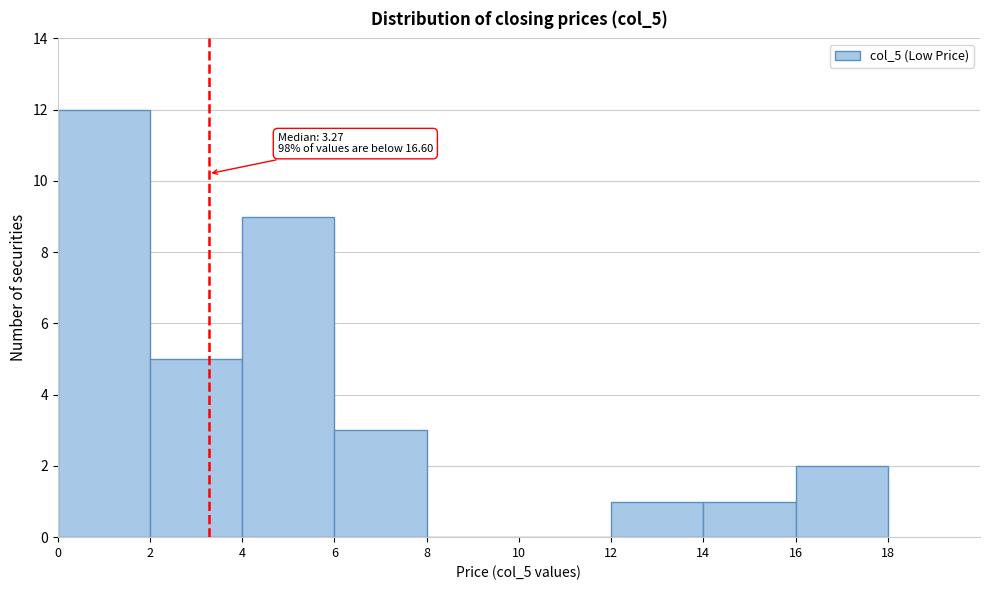

Over which range of the x-axis is the bar tallest?

0 to 2